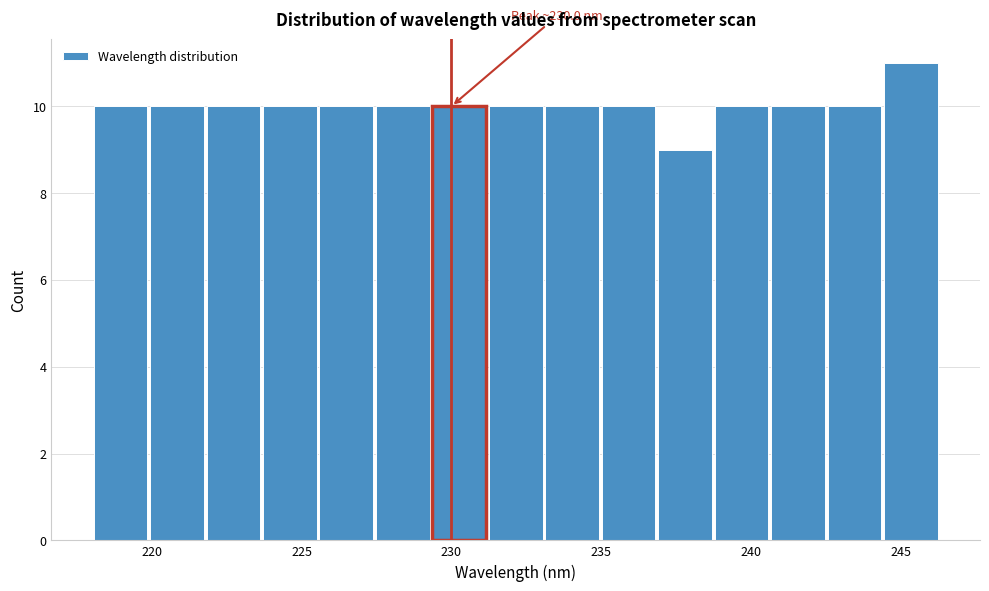

Around what value on the x-axis is the tallest bar? Give the approximate position of its centre, as read against the axis.

245.5